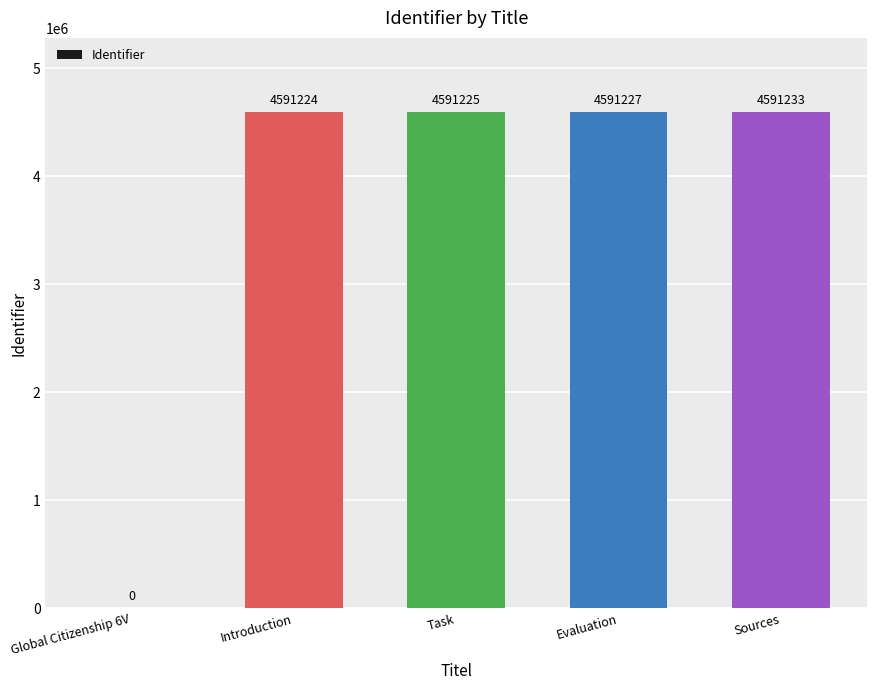

Reading right to left, what are all the values shown in this chart?

4591233	4591227	4591225	4591224	0